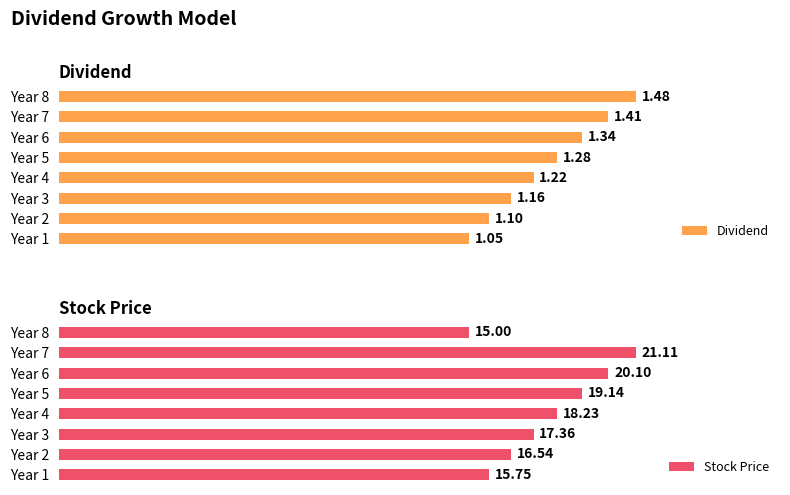

Rank the categories by Stock Price value from highest to lowest.

Year 7, Year 6, Year 5, Year 4, Year 3, Year 2, Year 1, Year 8